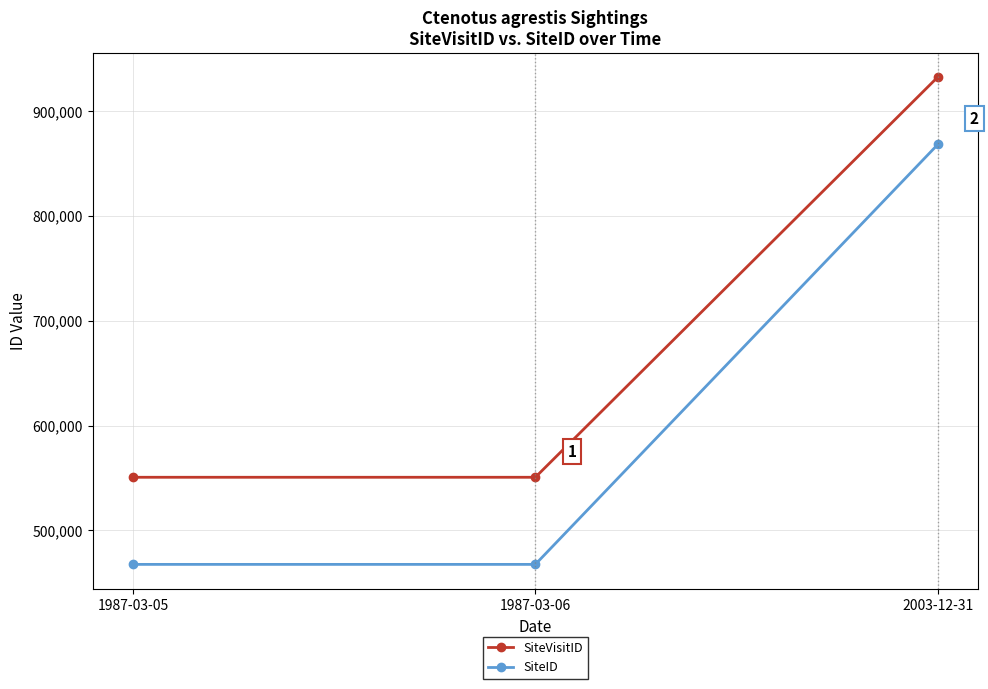

Which series changed the most between 1987-03-06 and 2003-12-31?

SiteID